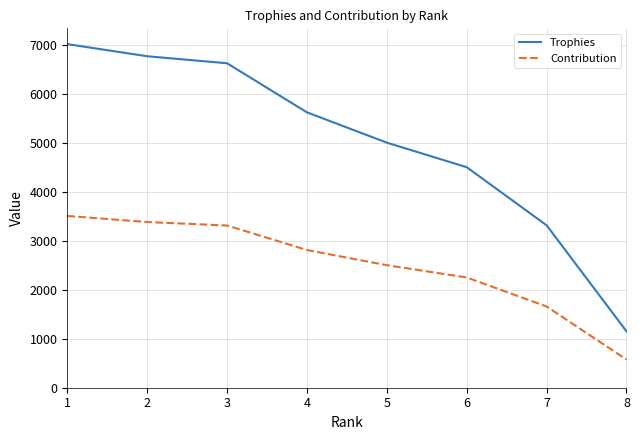

Where does the Trophies series first go above 5622?

1